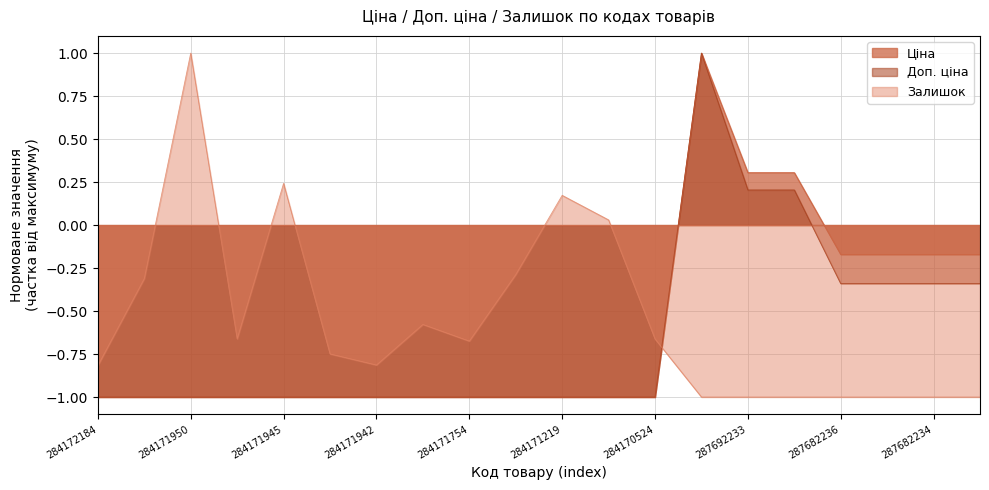

True or false: Ціна has a value of -0.2 at 287682236.

True